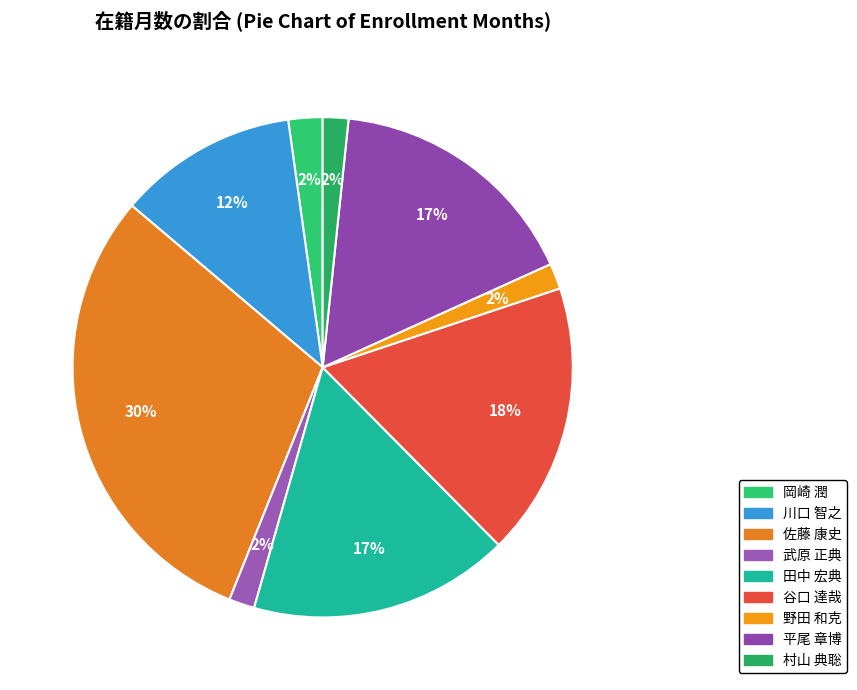

What is the change in value from 川口 智之 to 武原 正典?

-36